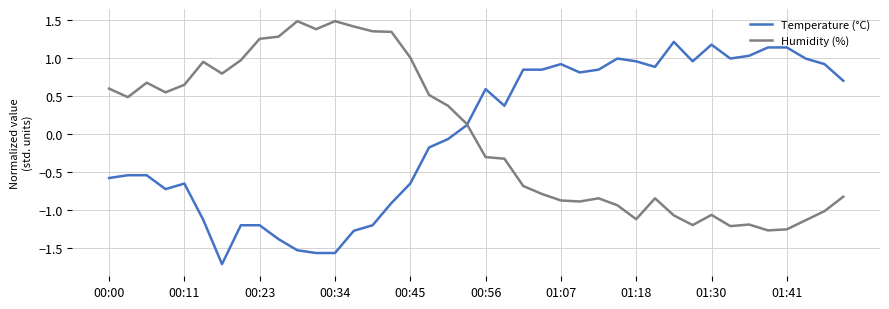

What is the greatest value displayed?

1.5